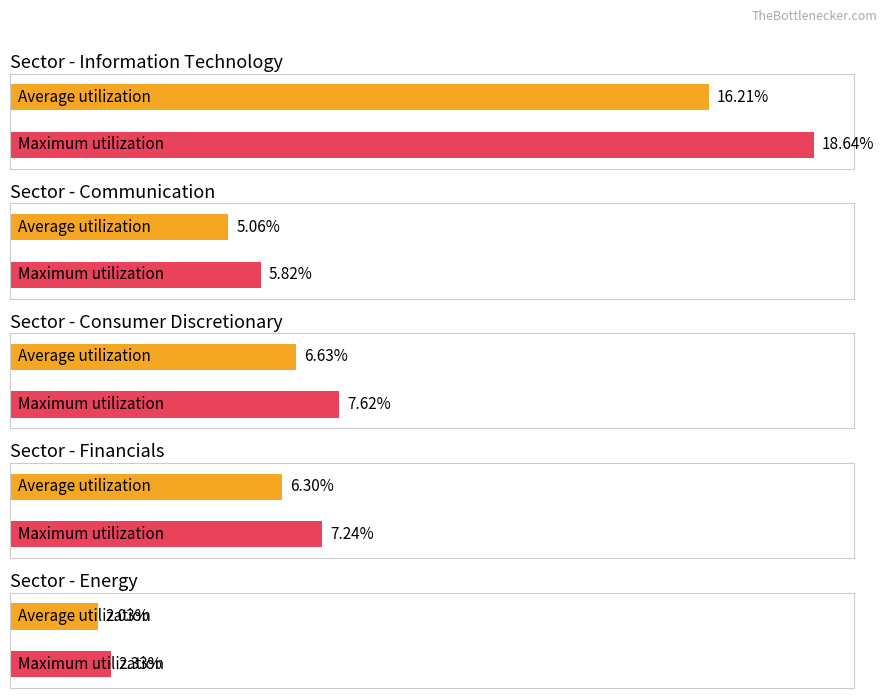

How many bars are there in each group?

2